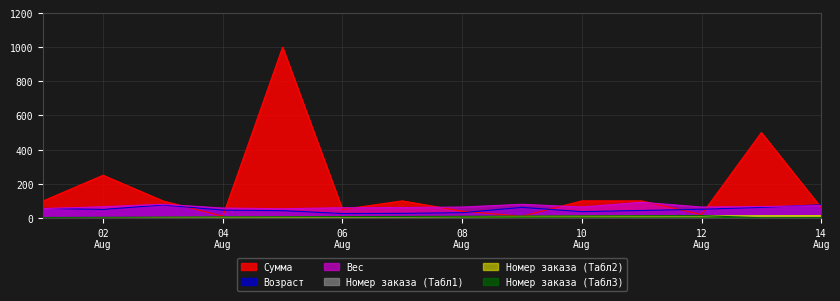

What is the approximate value of Вес at 2015-08-01, to the nearest 5?

55